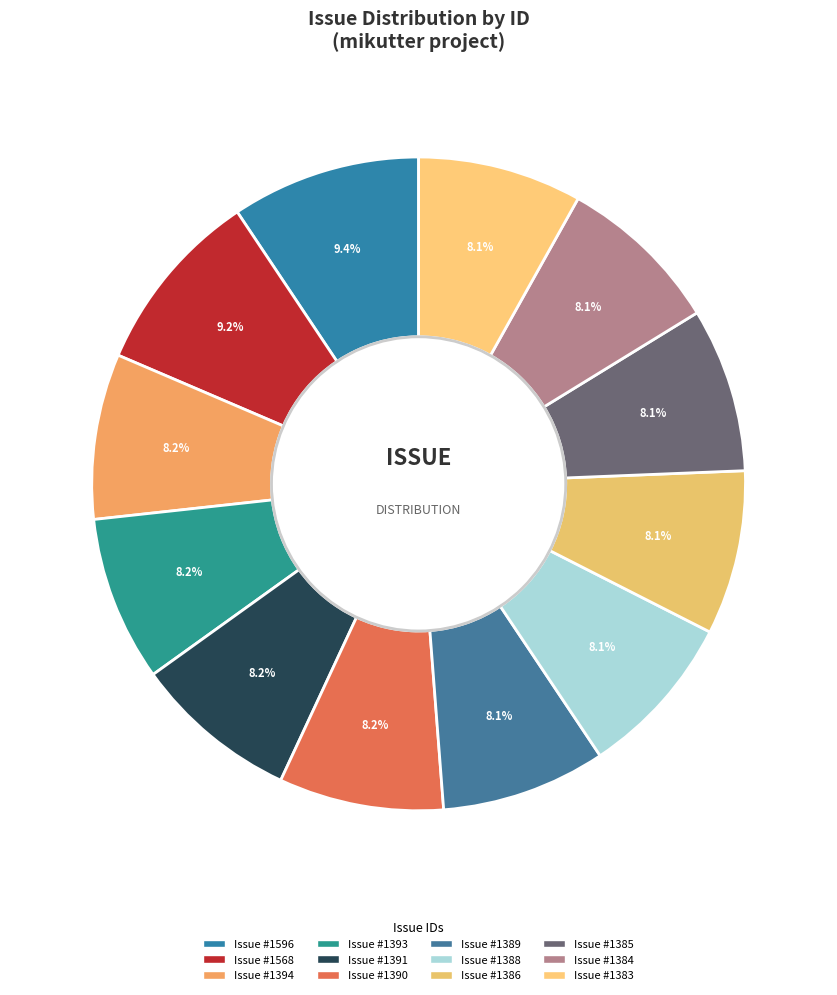

Which slice is the smallest?

1383